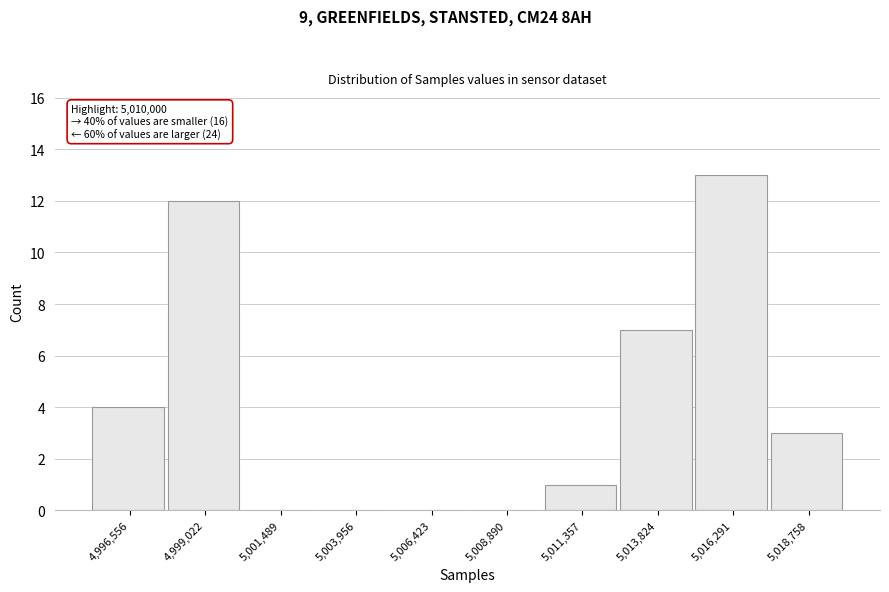

Reading left to right, list all the values displayed in this chart.

4,996,556=4	4,999,022=12	5,001,489=0	5,003,956=0	5,006,423=0	5,008,890=0	5,011,357=1	5,013,824=7	5,016,291=13	5,018,758=3